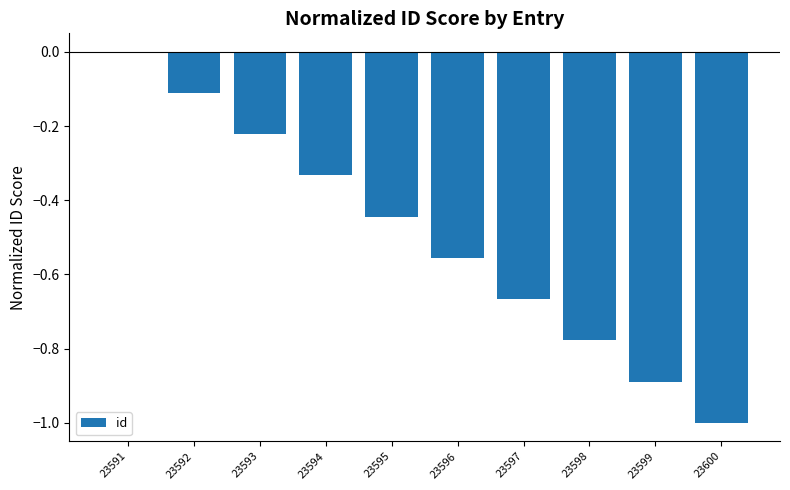

What is the average value?

-0.5